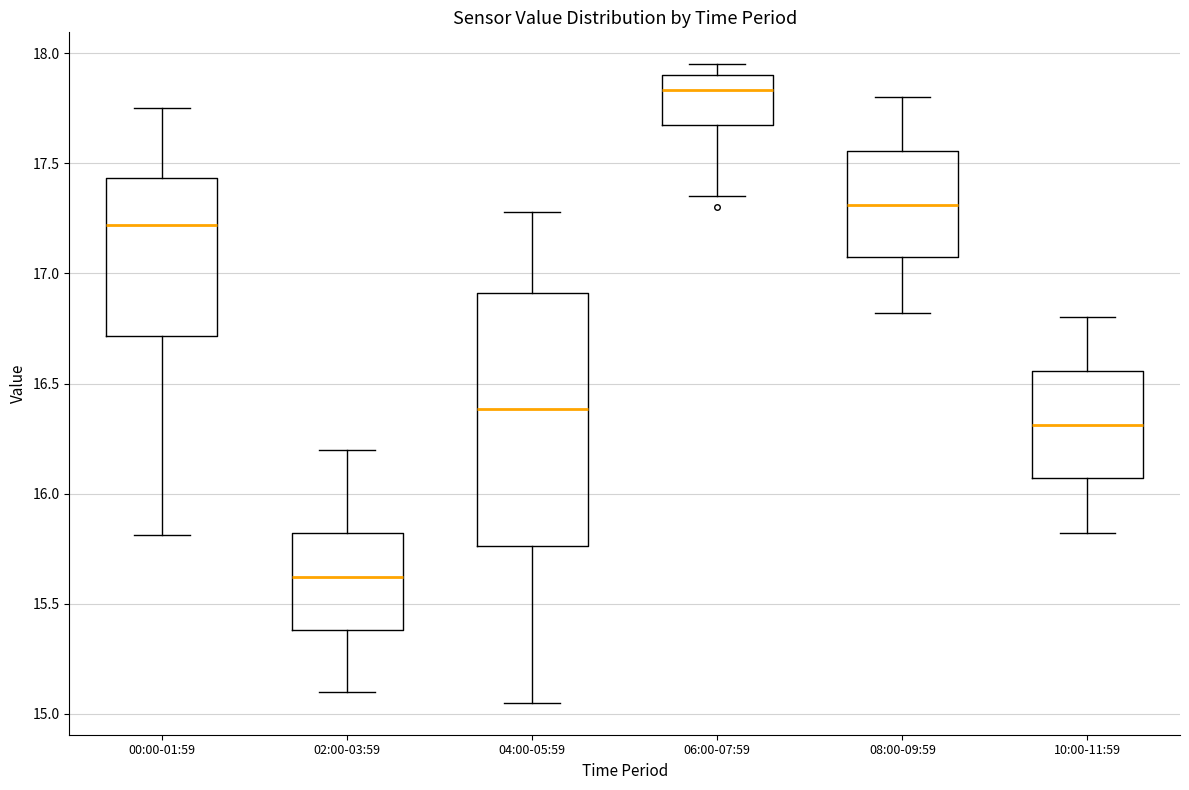

Reading left to right, transcribe this box plot: for each box, give where its median line is, the range the box spans, and where its two whiskers end, as read against the y-axis. The values are not printed on the chart, so give them approximately, as read against the axis.

00:00-01:59: median 17.20, box 16.70 to 17.45, whiskers 15.80 to 17.75
02:00-03:59: median 15.60, box 15.40 to 15.80, whiskers 15.10 to 16.20
04:00-05:59: median 16.40, box 15.75 to 16.90, whiskers 15.05 to 17.30
06:00-07:59: median 17.85, box 17.65 to 17.90, whiskers 17.35 to 17.95
08:00-09:59: median 17.30, box 17.05 to 17.55, whiskers 16.80 to 17.80
10:00-11:59: median 16.30, box 16.05 to 16.55, whiskers 15.80 to 16.80